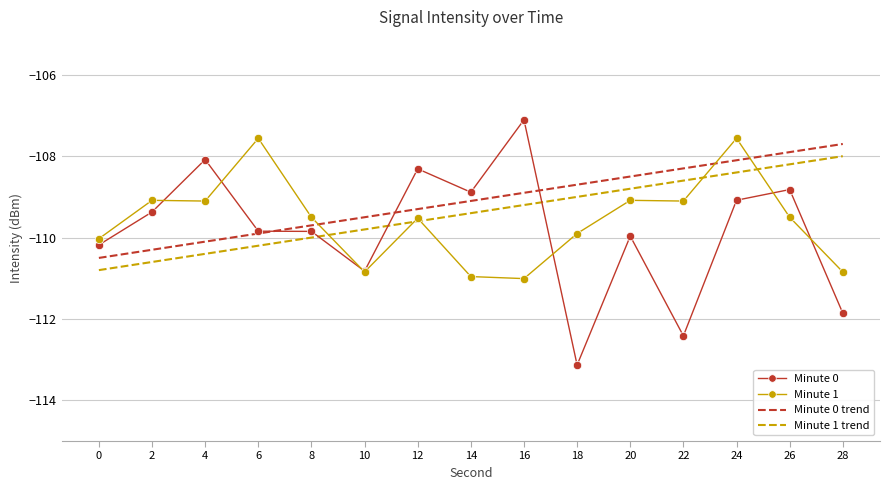

Reading left to right, what are all the values shown in this chart?

Minute 0: 0=-110.2	2=-109.4	4=-108.1	6=-109.8	8=-109.8	10=-110.8	12=-108.3	14=-108.9	16=-107.1	18=-113.1	20=-110.0	22=-112.4	24=-109.1	26=-108.8	28=-111.9
Minute 1: 0=-110.0	2=-109.1	4=-109.1	6=-107.6	8=-109.5	10=-110.8	12=-109.5	14=-111.0	16=-111.0	18=-109.9	20=-109.1	22=-109.1	24=-107.6	26=-109.5	28=-110.8
Minute 0 trend: 0=-110.5	2=-110.3	4=-110.1	6=-109.9	8=-109.7	10=-109.5	12=-109.3	14=-109.1	16=-108.9	18=-108.7	20=-108.5	22=-108.3	24=-108.1	26=-107.9	28=-107.7
Minute 1 trend: 0=-110.8	2=-110.6	4=-110.4	6=-110.2	8=-110.0	10=-109.8	12=-109.6	14=-109.4	16=-109.2	18=-109.0	20=-108.8	22=-108.6	24=-108.4	26=-108.2	28=-108.0